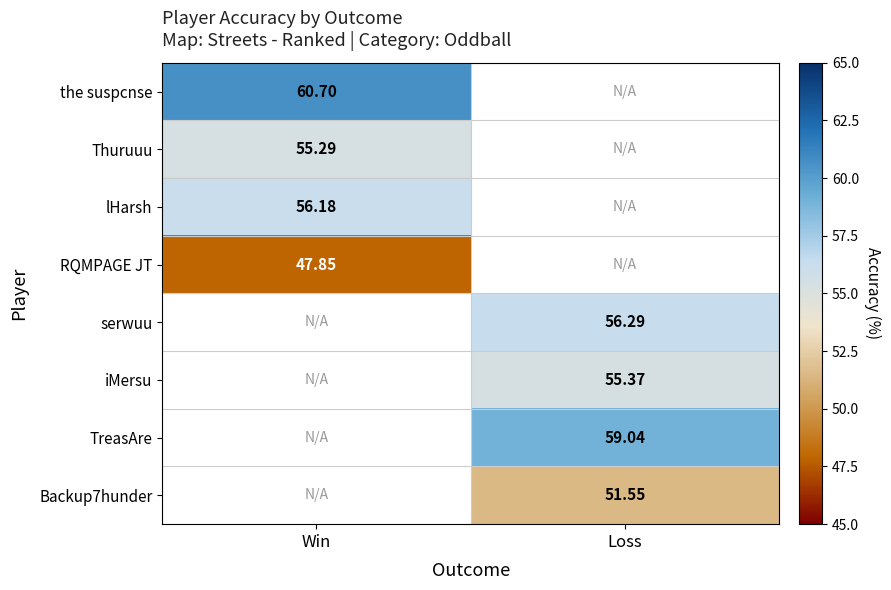

Is it true that Thuruuu equals 98.3 at Win?

False